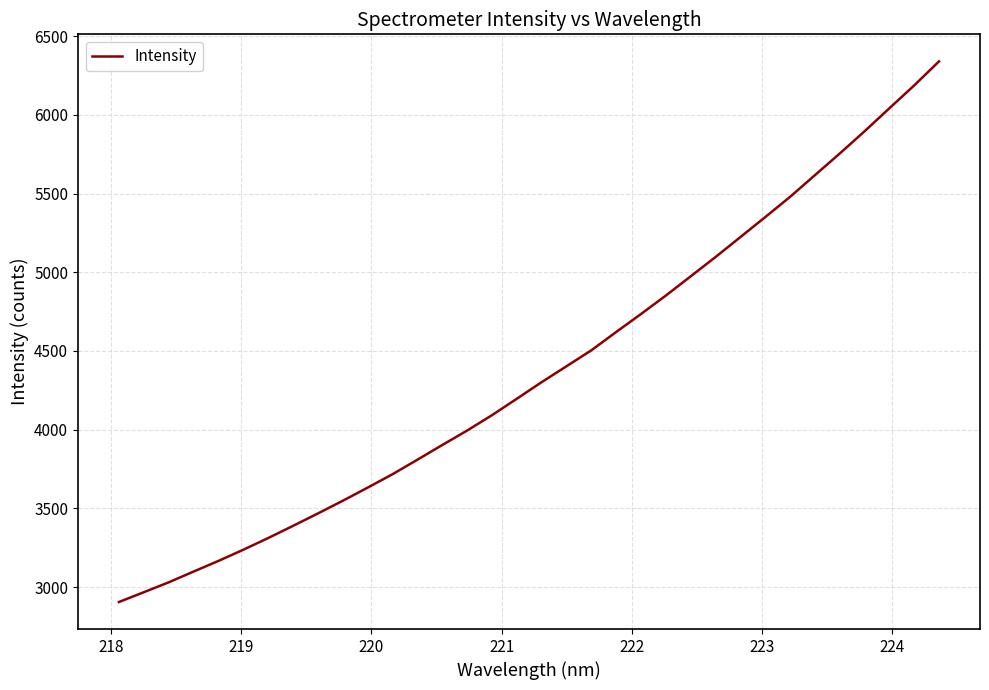

What is the greatest value displayed?

6339.9